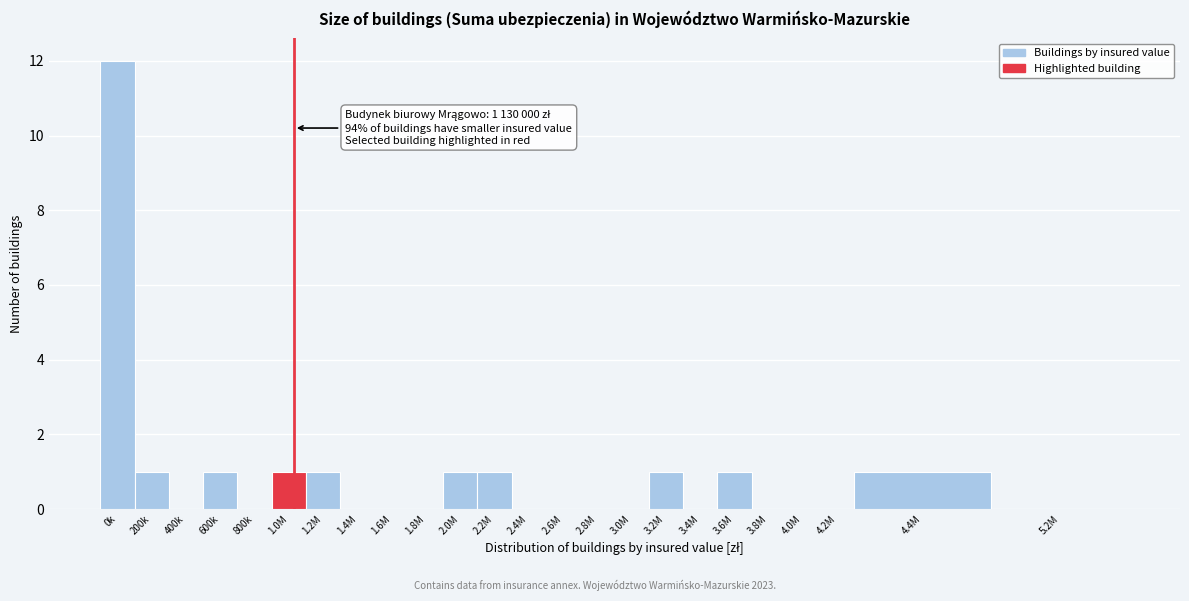

Reading right to left, transcribe all the data shown in this chart.

5.2M=0	4.4M=1	4.2M=0	4.0M=0	3.8M=0	3.6M=1	3.4M=0	3.2M=1	3.0M=0	2.8M=0	2.6M=0	2.4M=0	2.2M=1	2.0M=1	1.8M=0	1.6M=0	1.4M=0	1.2M=1	1.0M=1	800k=0	600k=1	400k=0	200k=1	0k=12